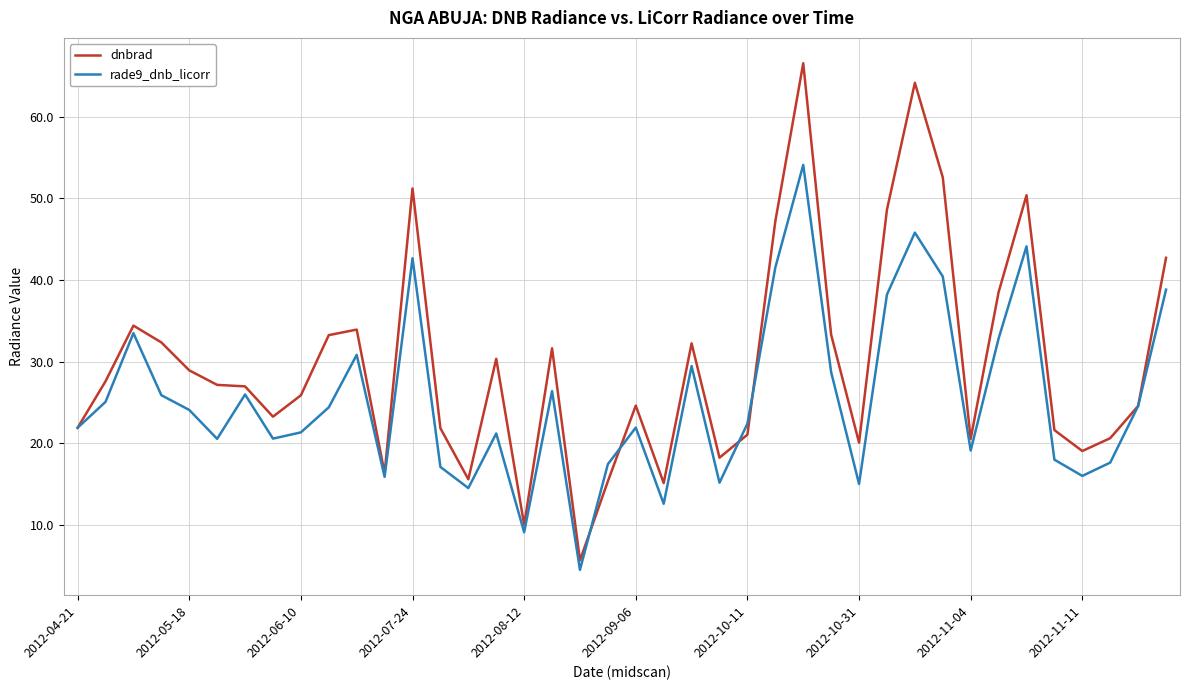

Which series has the largest total across all categories?

dnbrad